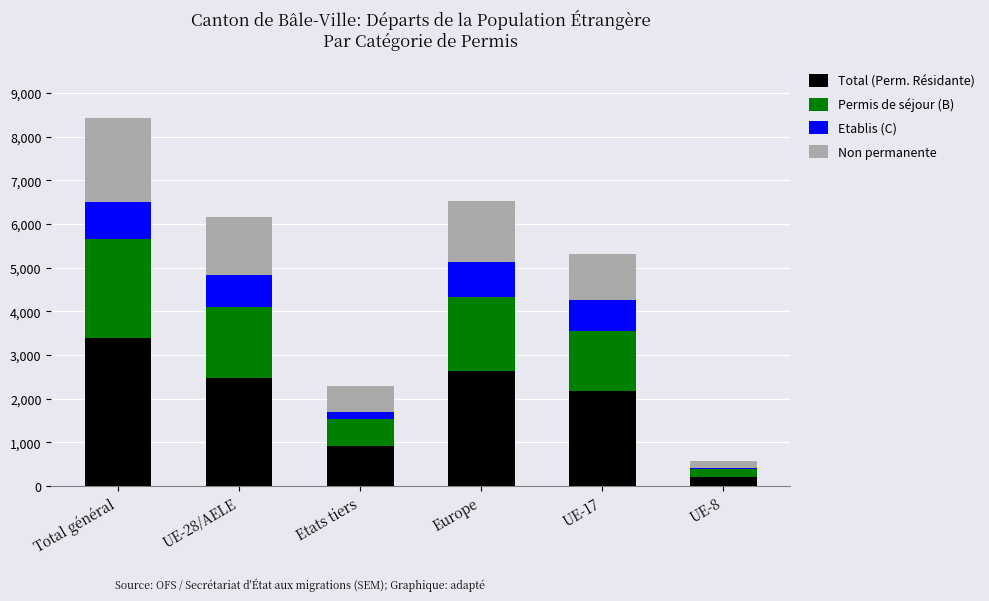

Reading left to right, list the values for the Total (Perm. Résidante) series.

Total général=3399	UE-28/AELE=2487	Etats tiers=912	Europe=2645	UE-17=2189	UE-8=214